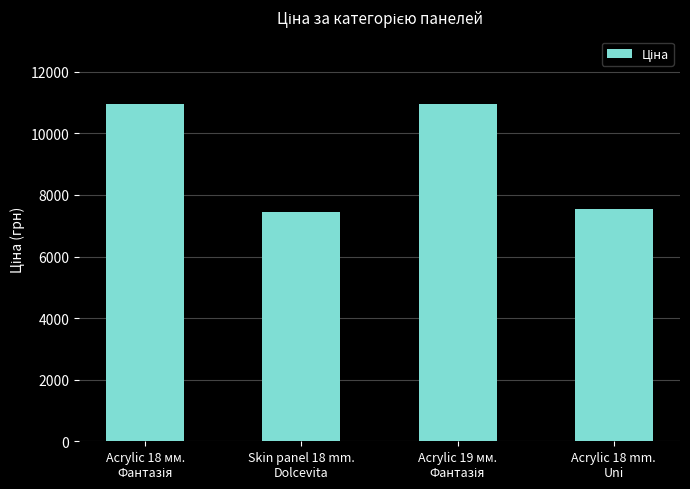

What position from the left is Acrylic 18 mm.
Uni?

4